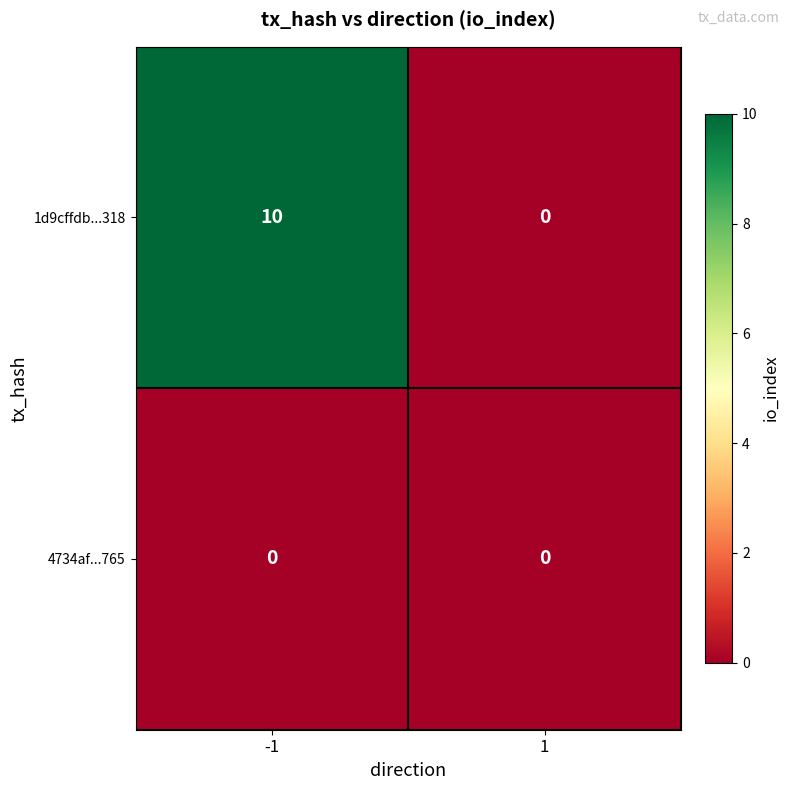

Which series changed the most between -1 and 1?

1d9cffdb...318